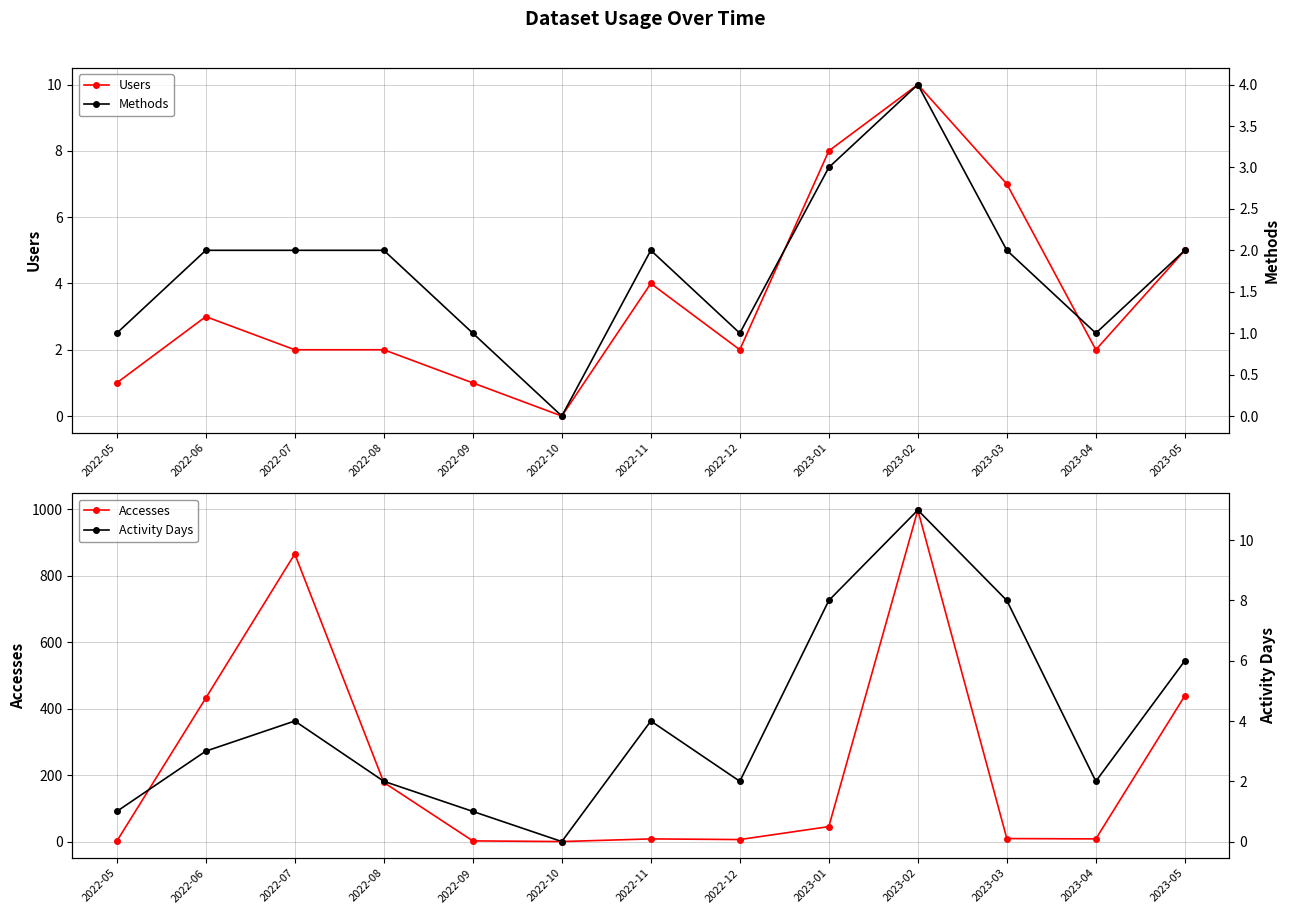

Which category has the highest value in the Methods series?

2023-02